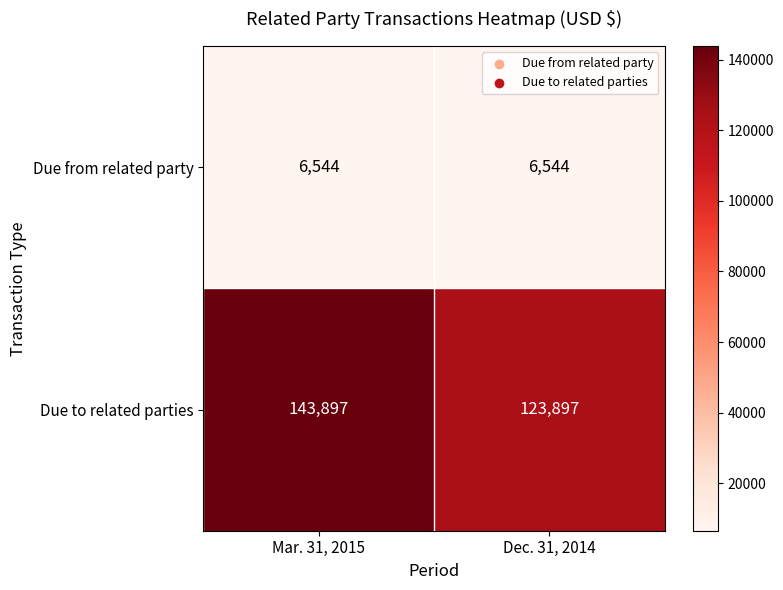

Which series changed the most between Mar. 31, 2015 and Dec. 31, 2014?

Due to related parties